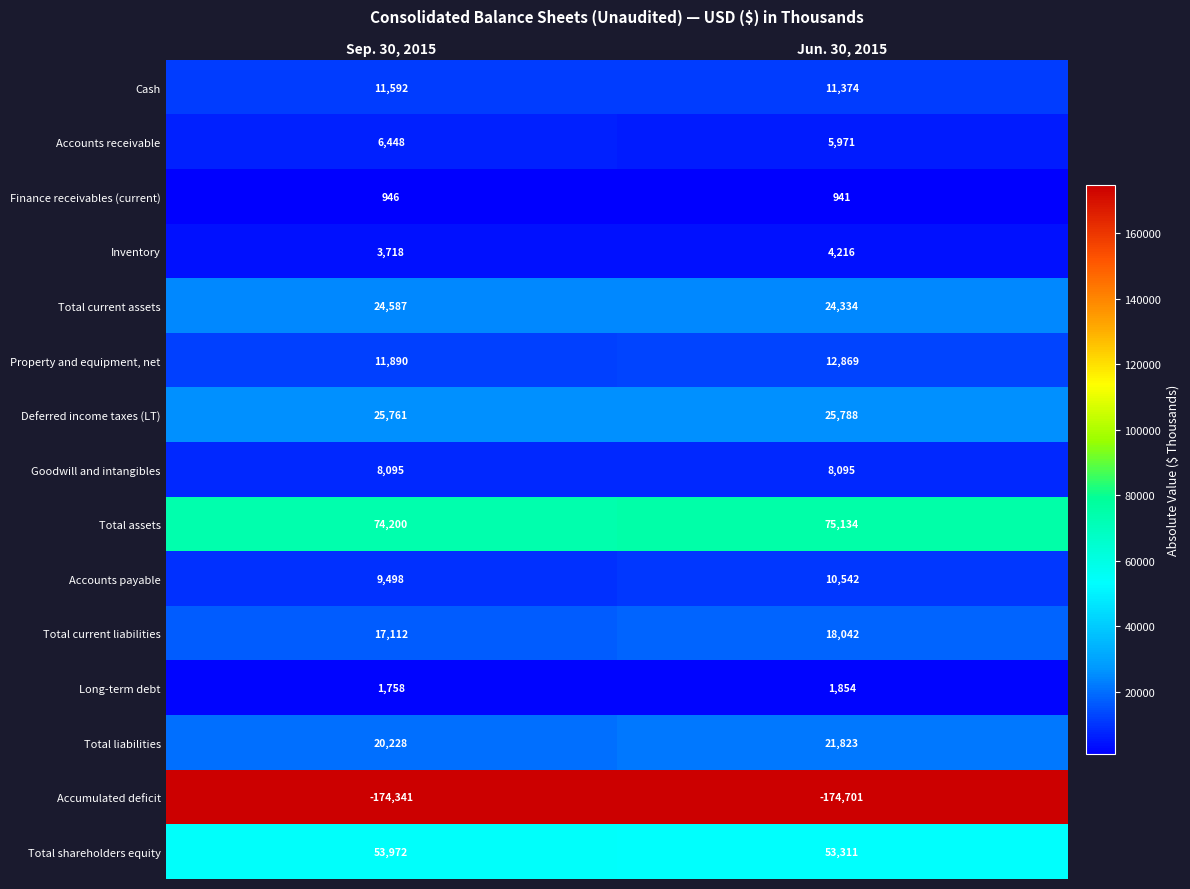

Which series has the widest spread of values?

Total liabilities